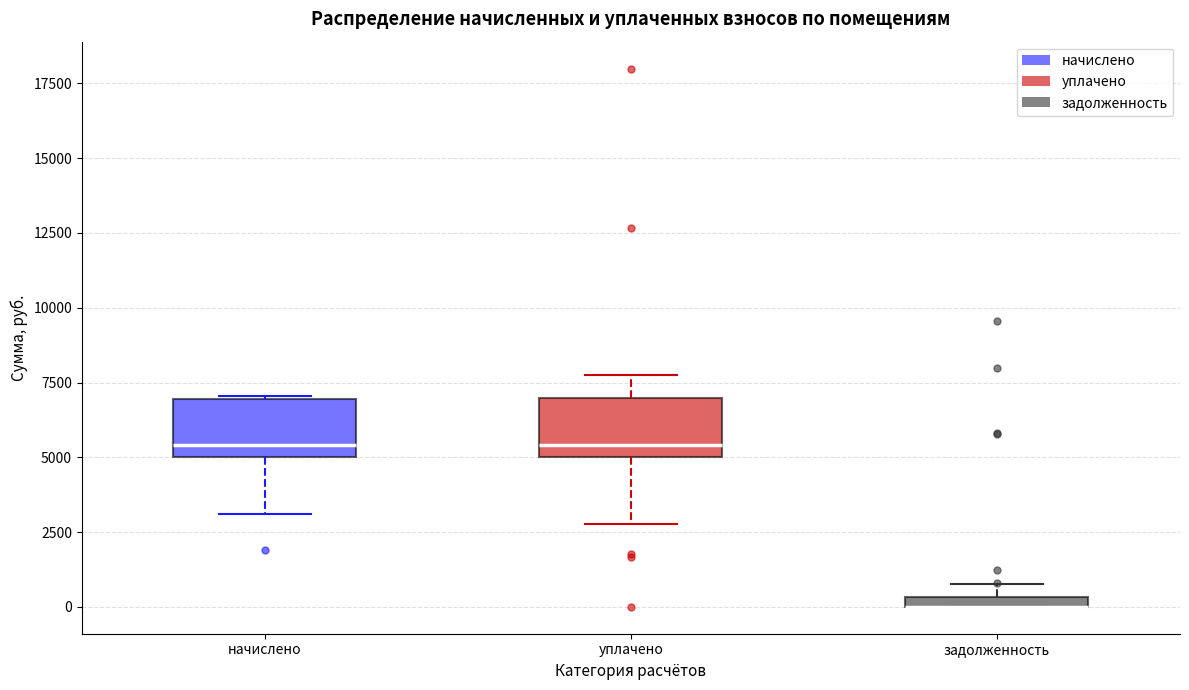

Where is the upper edge of the box for начислено on the y-axis? The values are not printed on the chart, so give them approximately, as read against the axis.

7000